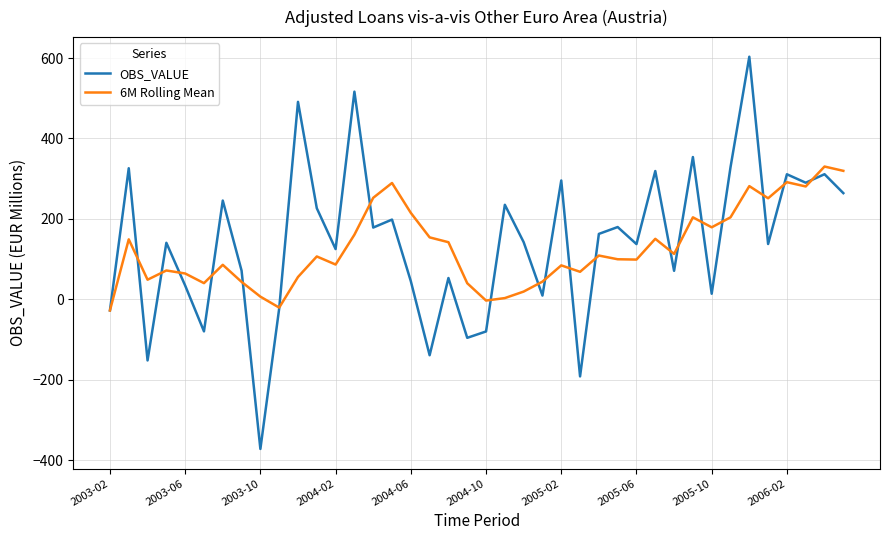

What is the lowest value of the 6M Rolling Mean series?

-27.7